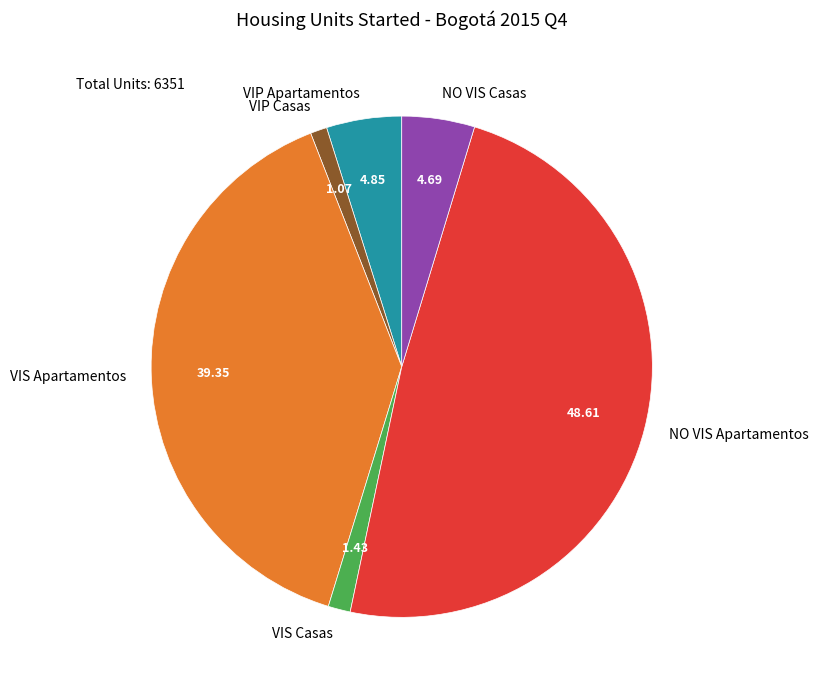

Which category has the biggest portion of the pie?

NO VIS Apartamentos